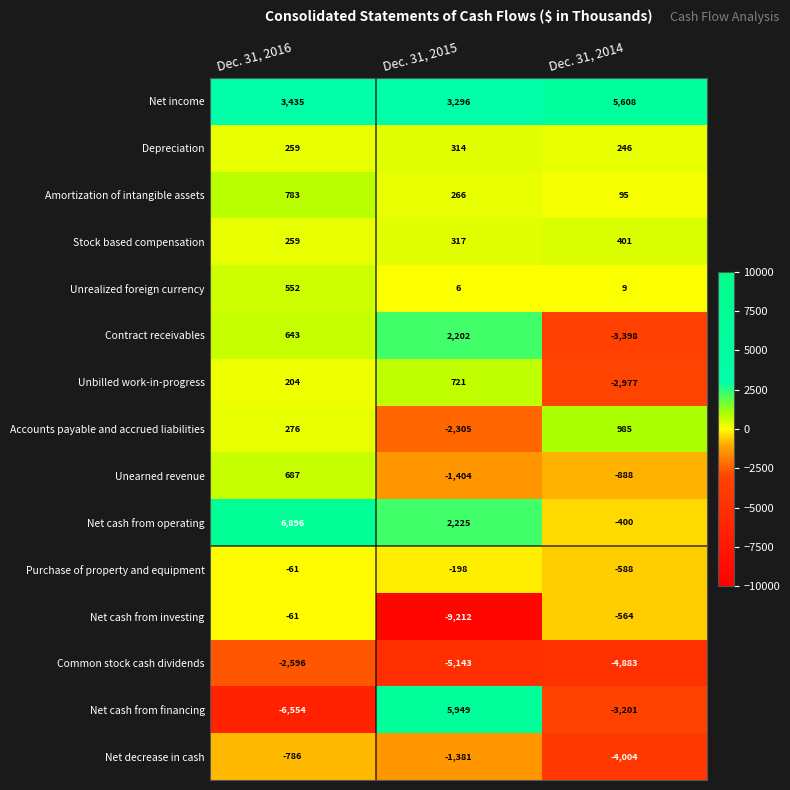

Which series has the widest spread of values?

Net cash from financing